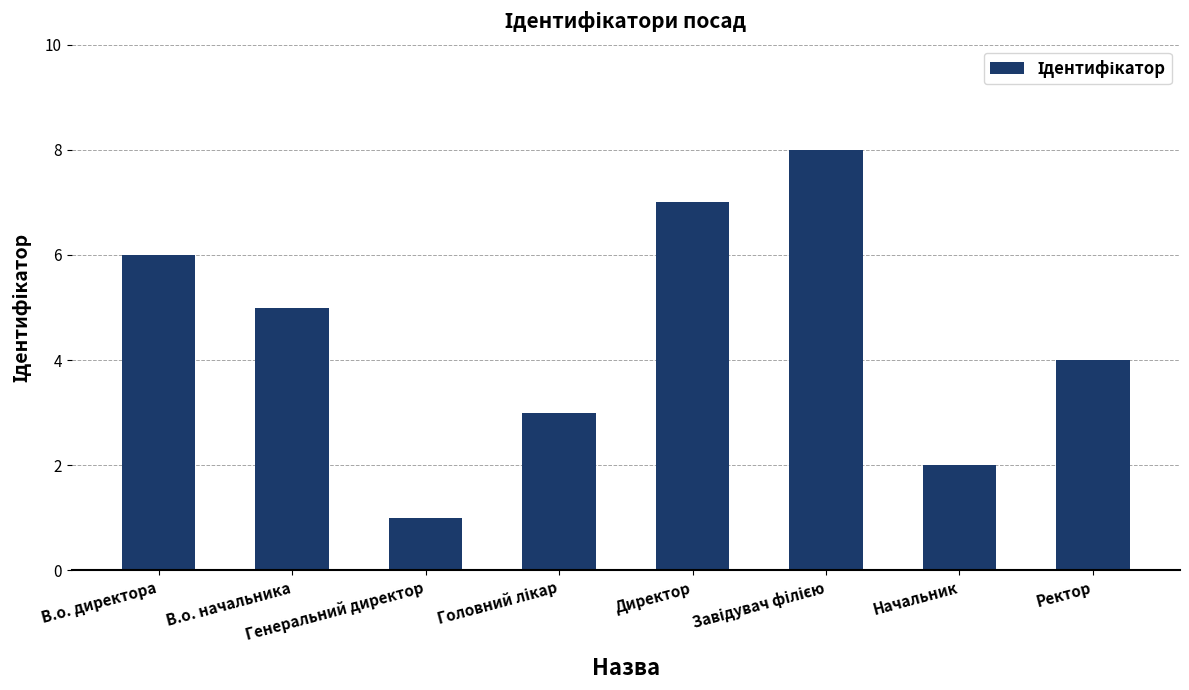

Is it true that the value at Генеральний директор is 2?

False